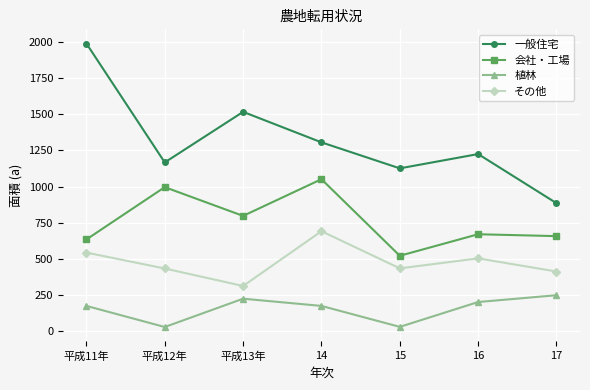

What is the lowest value of the 植林 series?

28